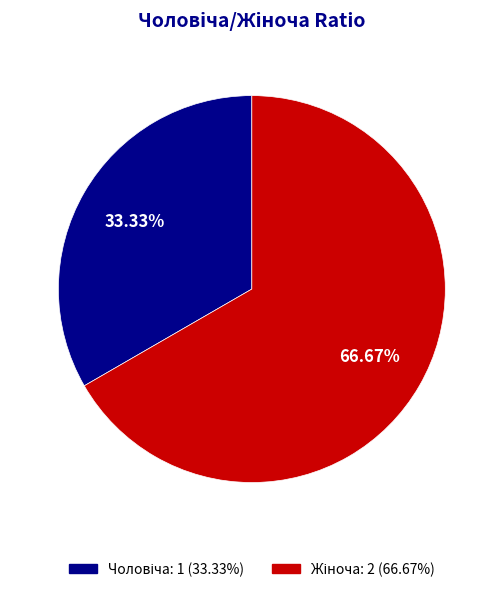

Does any single category account for the majority?

Yes